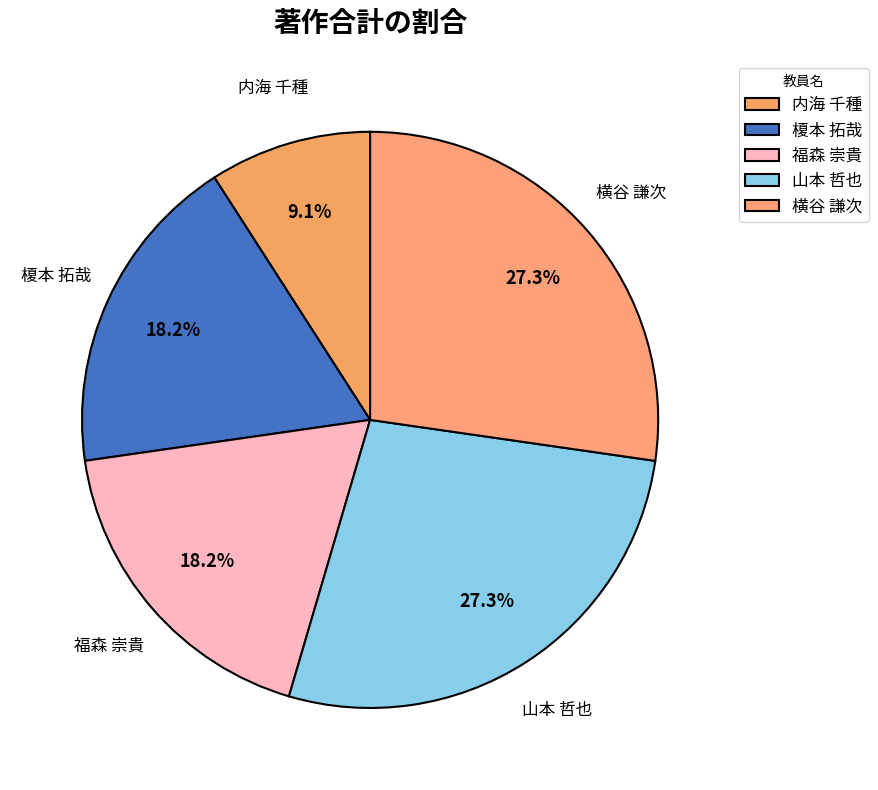

How many segments does this pie chart have?

5